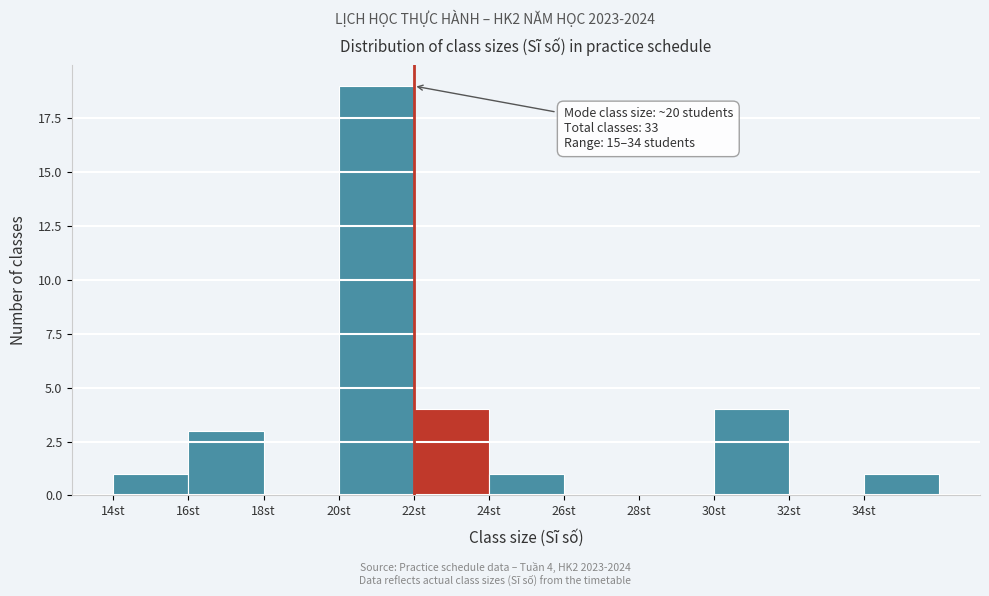

Which range on the x-axis has the tallest bar?

20 to 22